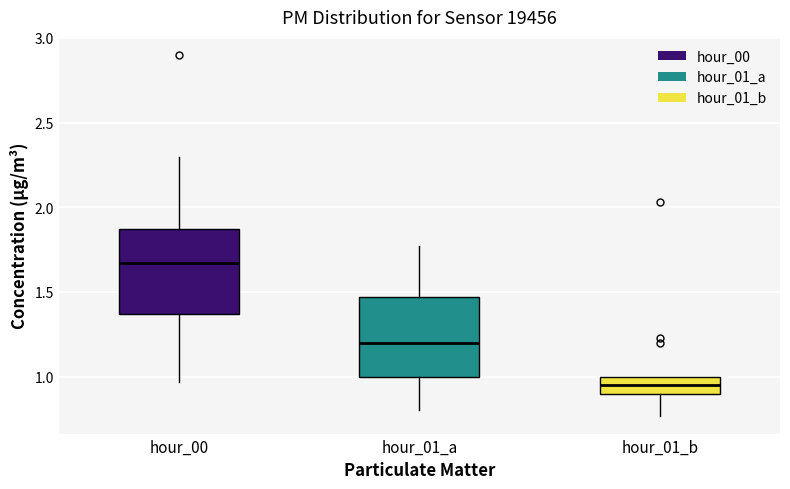

Where does the median line of the box for hour_01_a sit on the y-axis? The values are not printed on the chart, so give them approximately, as read against the axis.

1.20